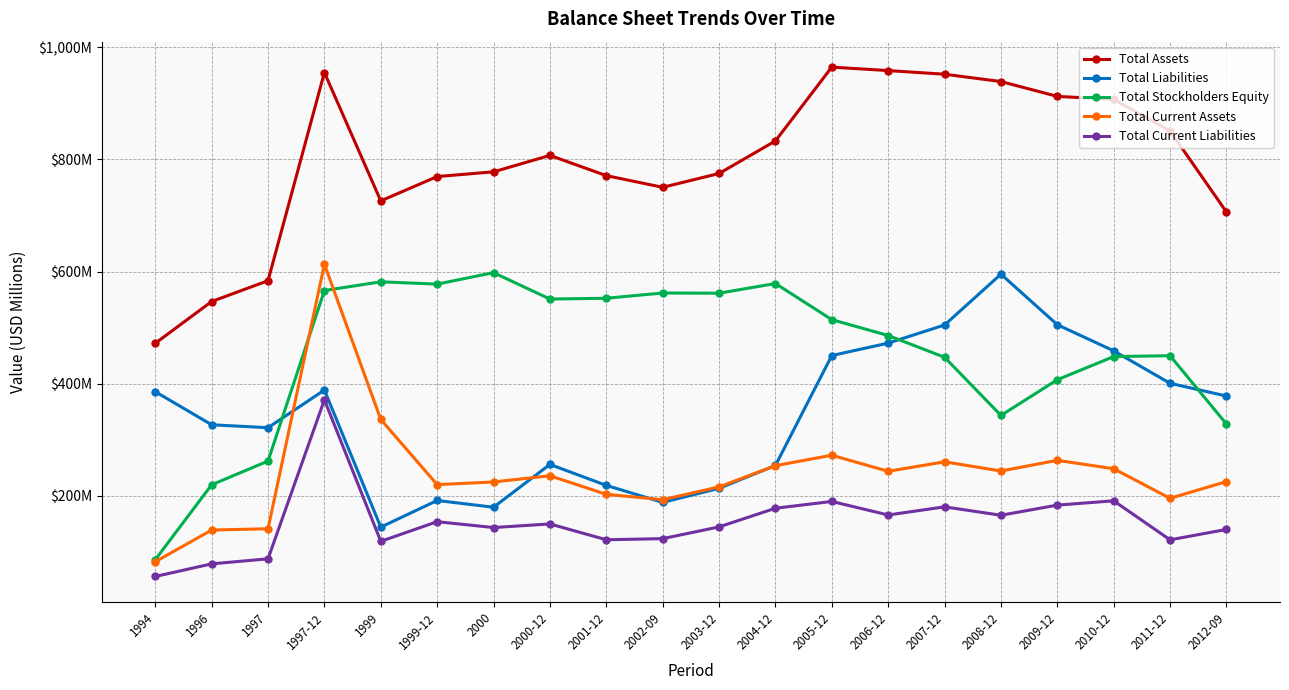

True or false: Total Current Liabilities and Total Liabilities intersect in this chart.

False